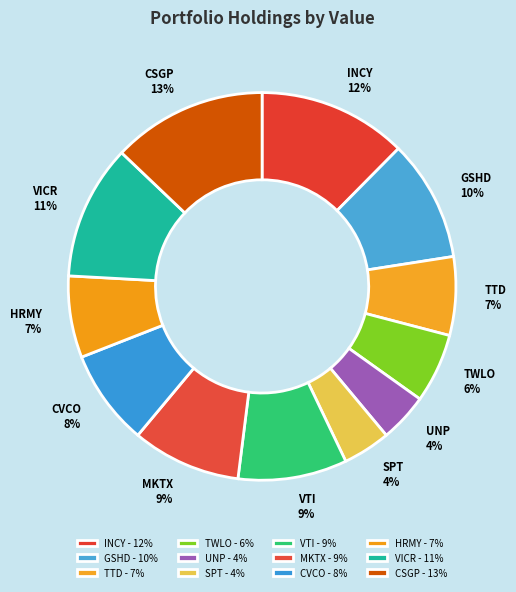

What percentage is the TWLO slice, to the nearest percent?

6%